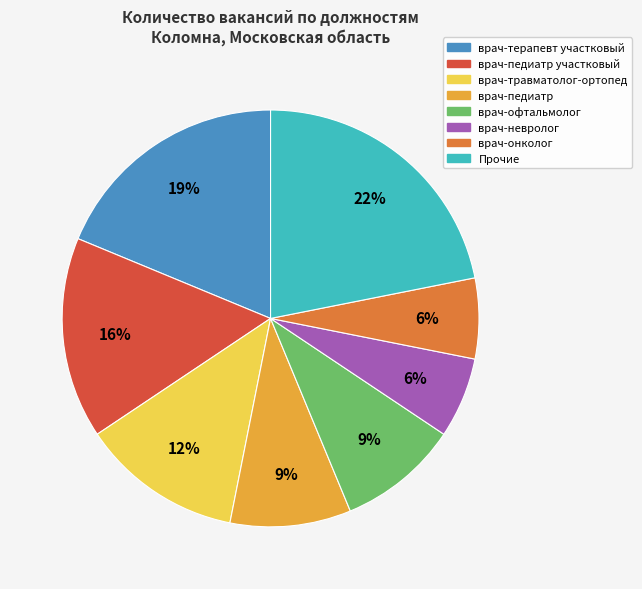

Is there any slice that represents more than half of the pie?

No